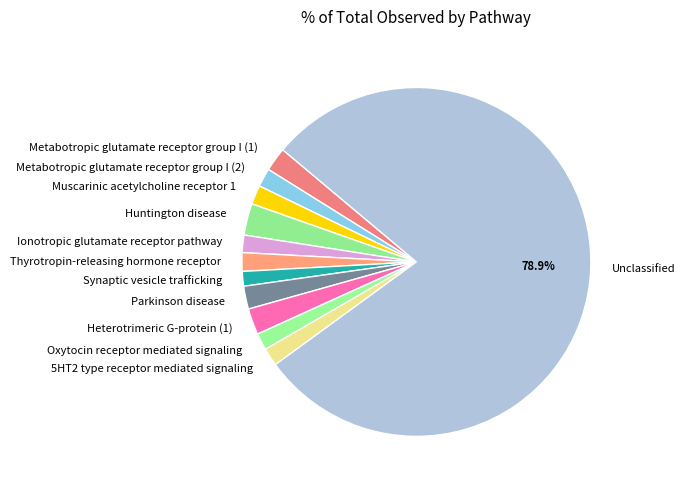

To the nearest percent, what is the average slice percentage?

8%